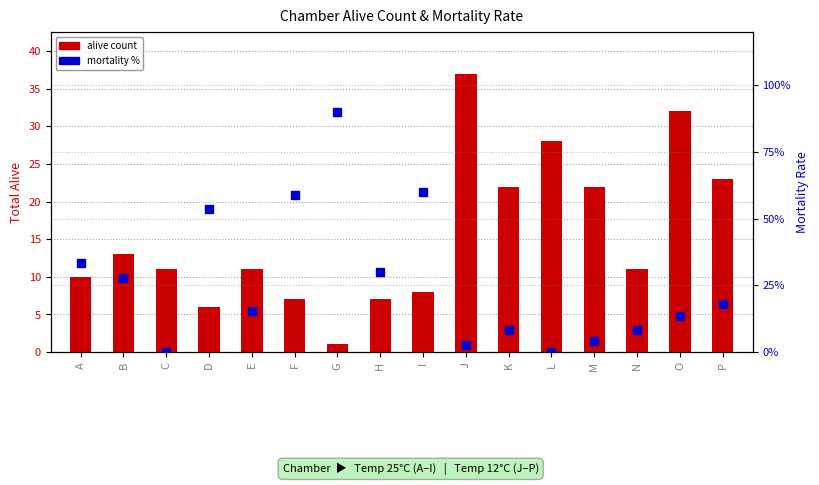

Which series has the largest Y range (max minus min)?

mortality %